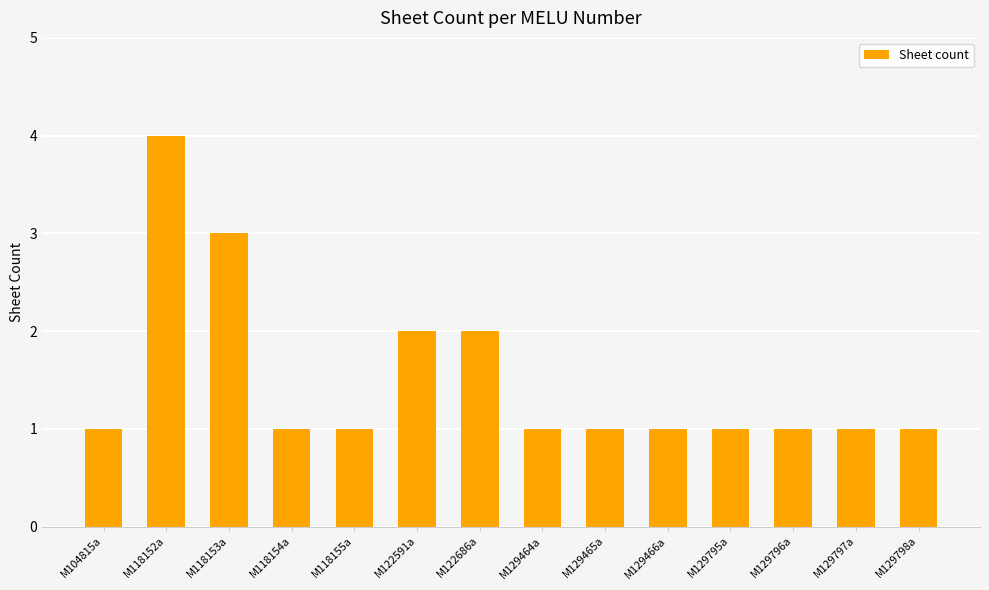

What is the label of the 5th bar from the left?

M118155a